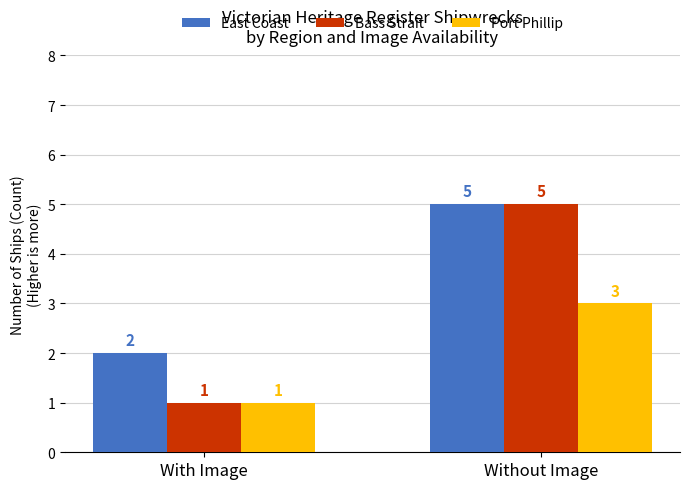

The Port Phillip series shows 0 at With Image. True or false?

False